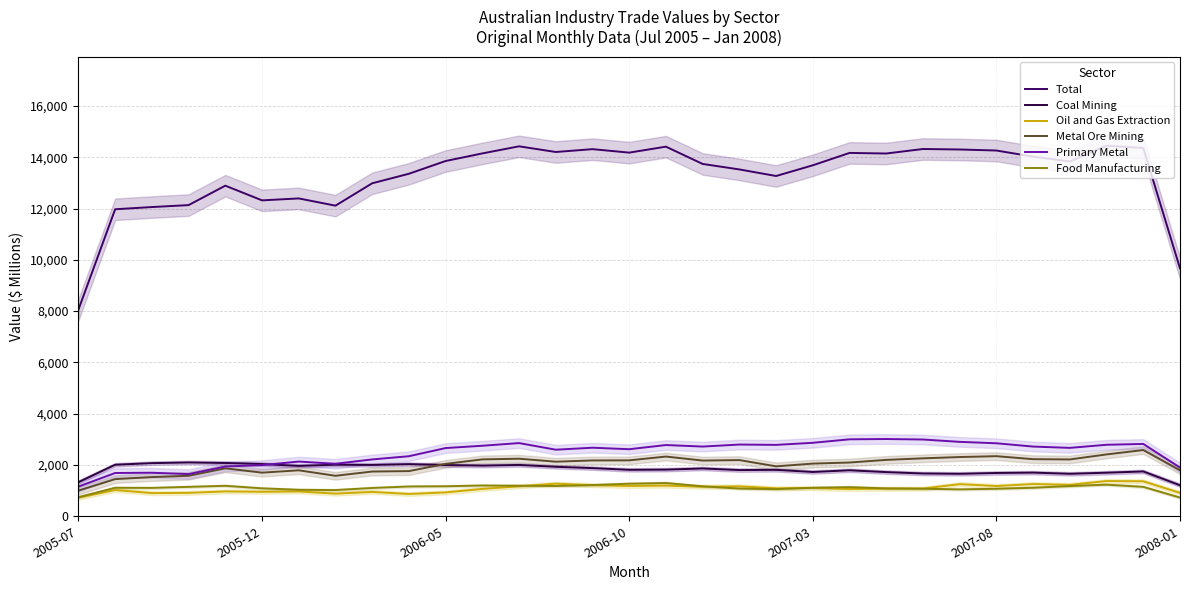

What is the minimum value shown in the chart?

724.7